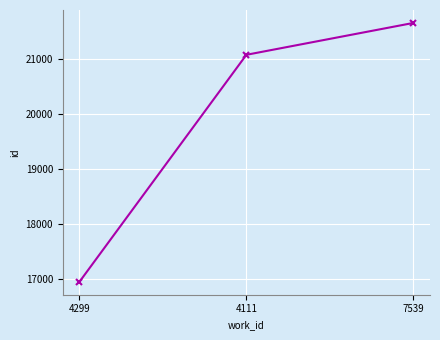

List the labels in order of value, largest first.

7539, 4111, 4299